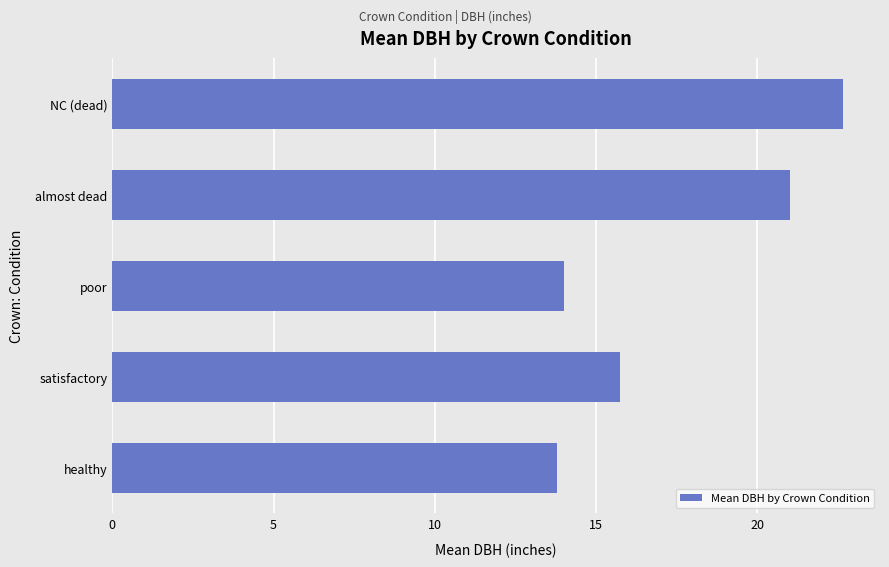

What is the difference between the maximum and minimum values?

8.9